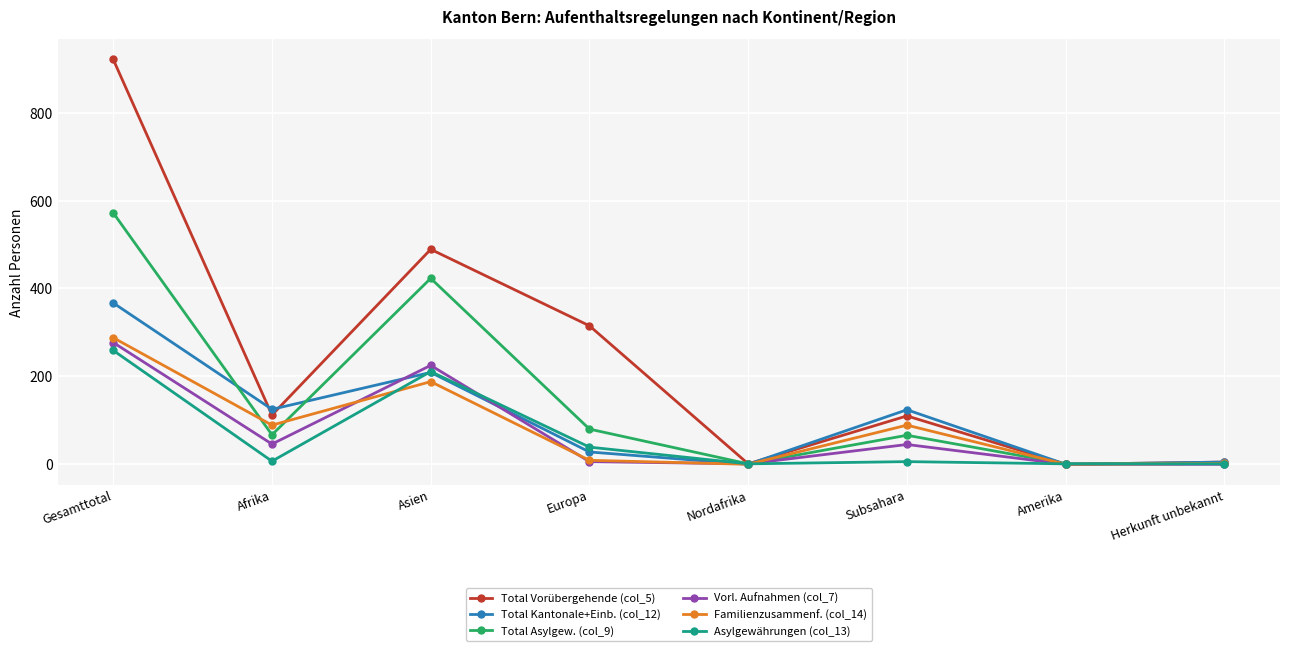

Where is Asylgewährungen (col_13) nearest to the value 130?

Asien